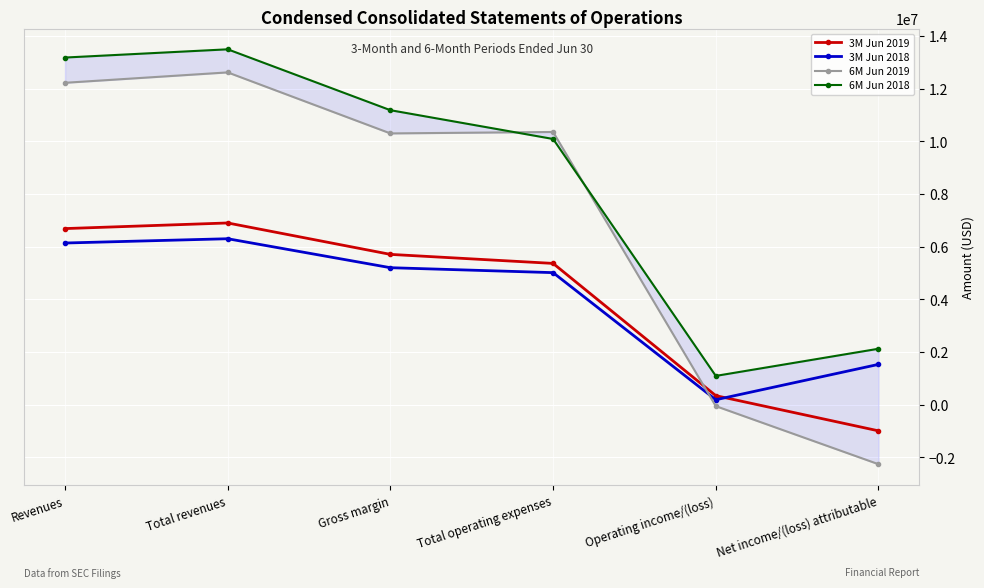

What position from the left is Gross margin?

3